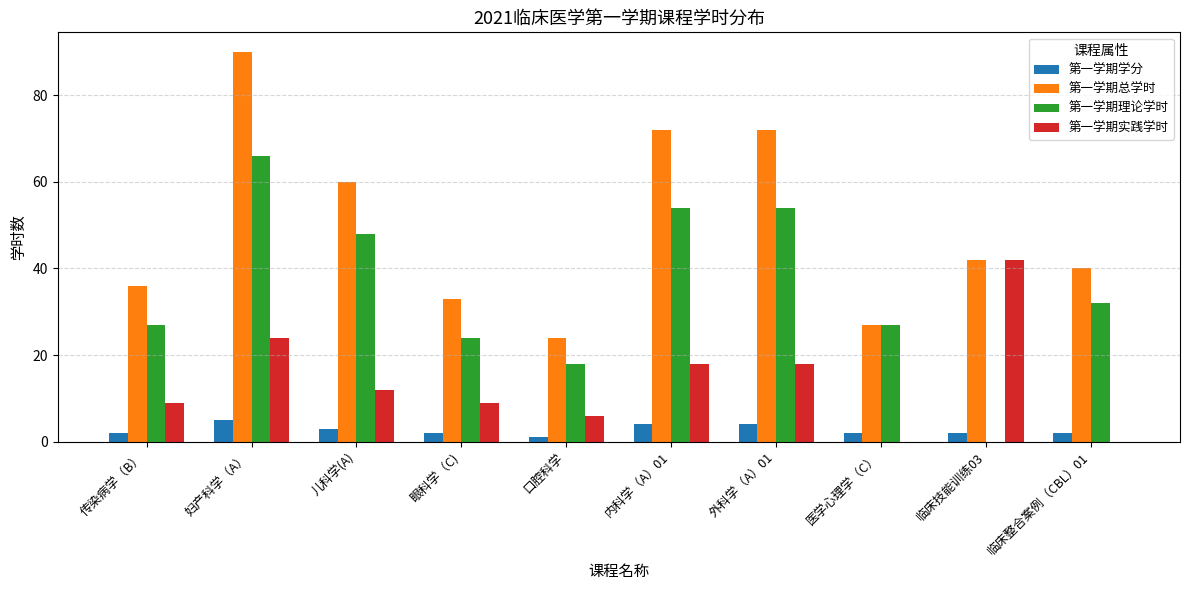

What is the maximum value shown in the chart?

90